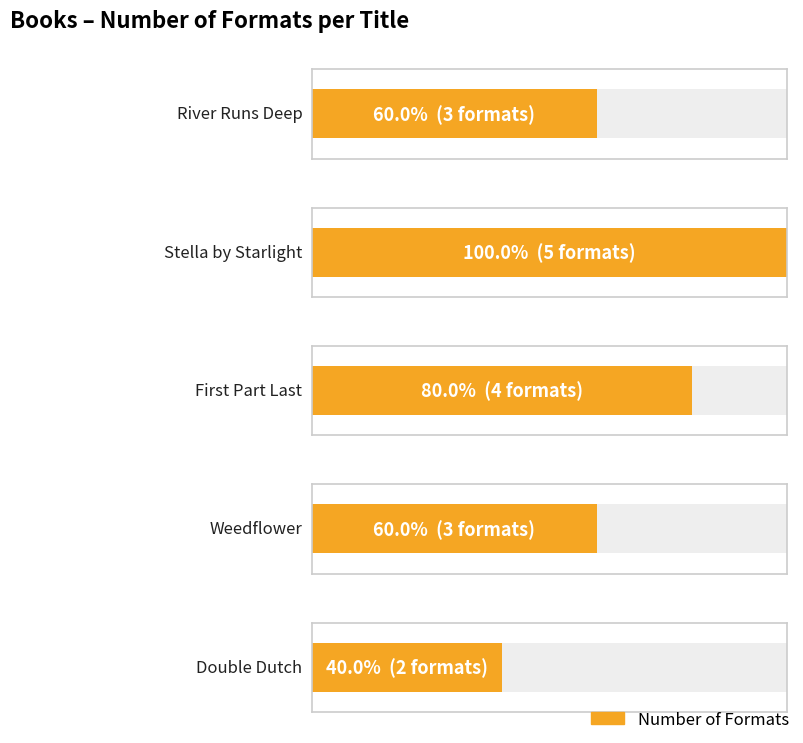

What is the average value?

3